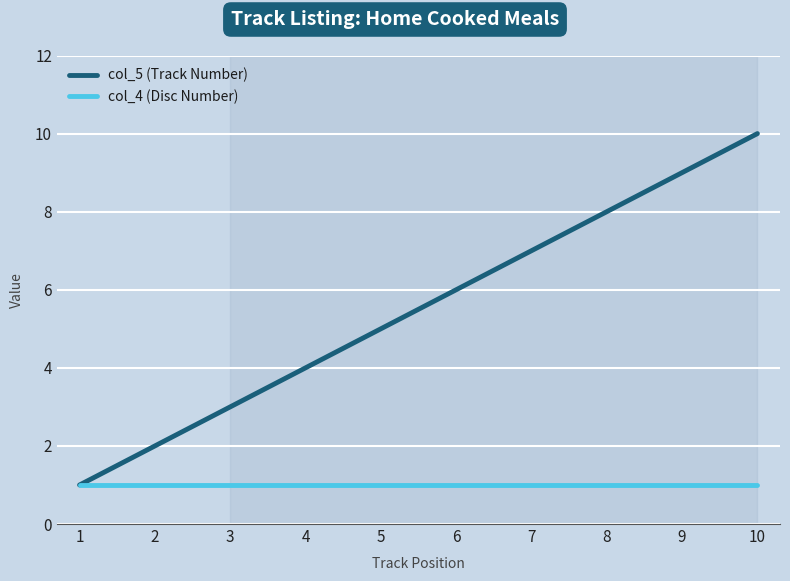

The col_4 (Disc Number) series shows 1 at 4. True or false?

True